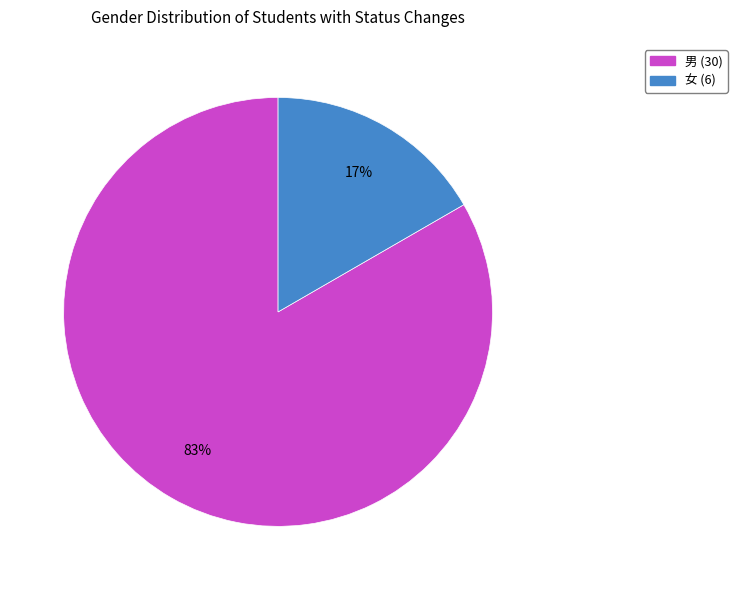

How many segments does this pie chart have?

2